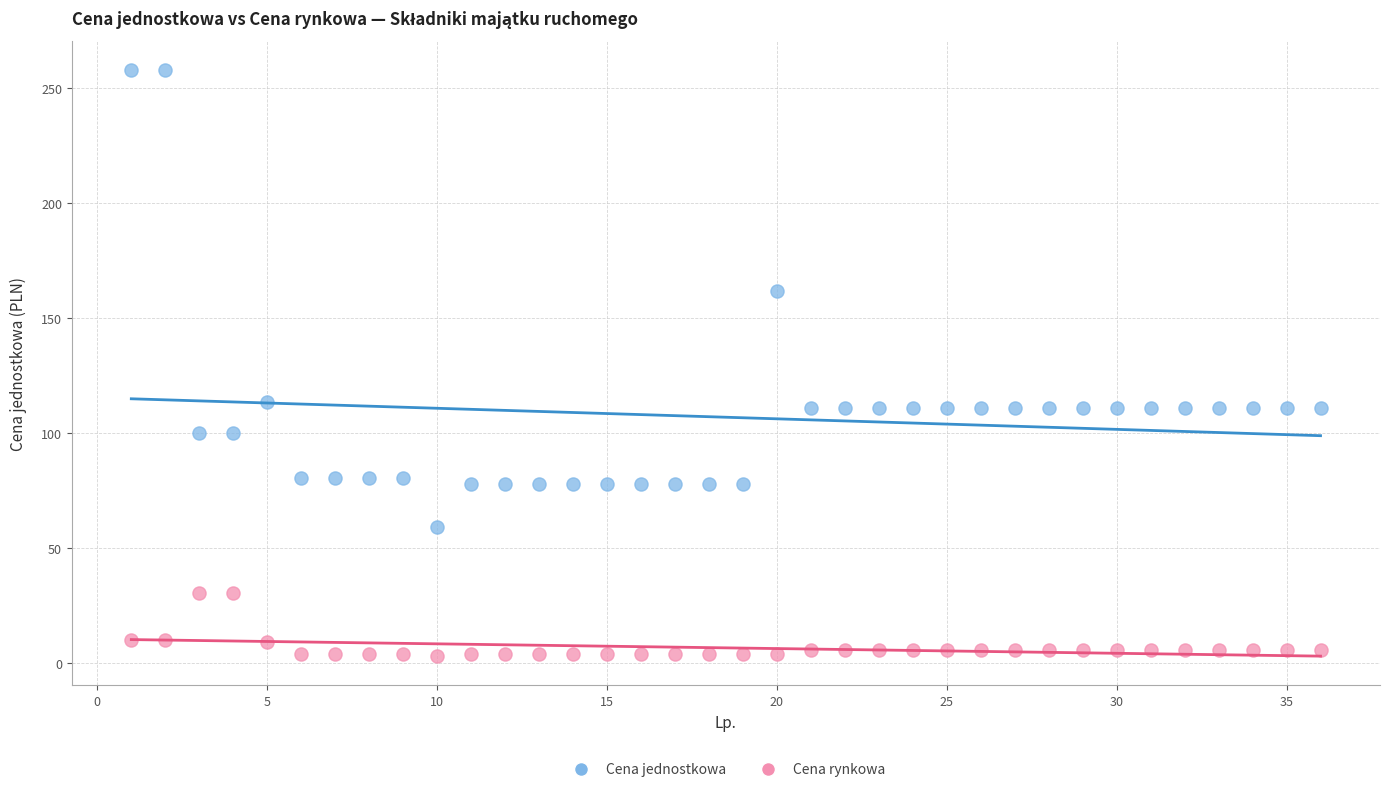

What are all the series names shown in the legend?

Cena jednostkowa, Cena rynkowa